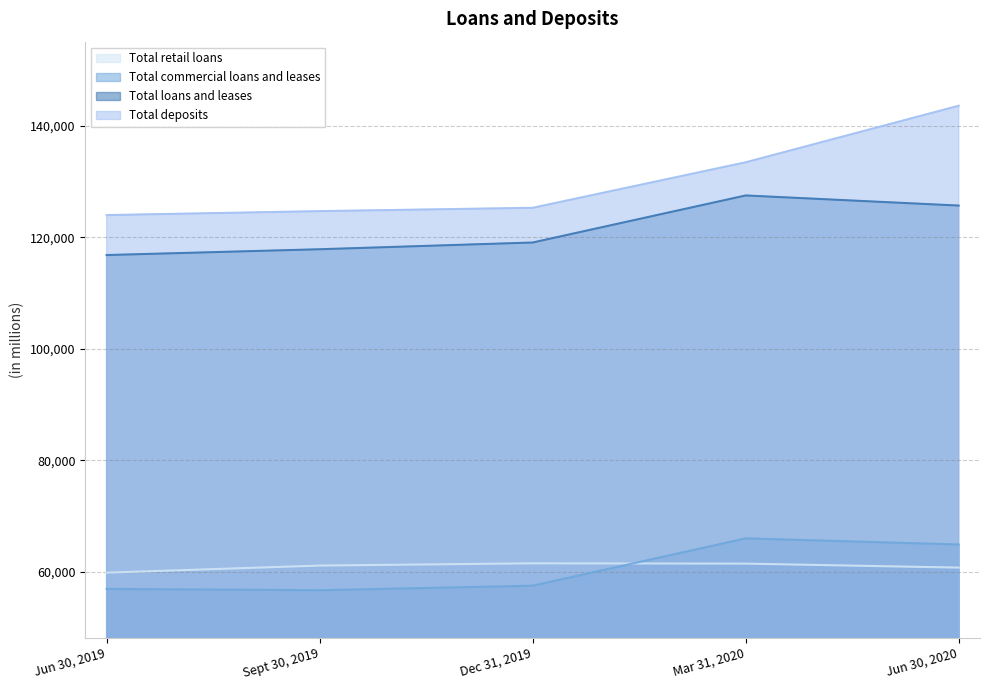

What are all the series names shown in the legend?

Total retail loans, Total commercial loans and leases, Total loans and leases, Total deposits